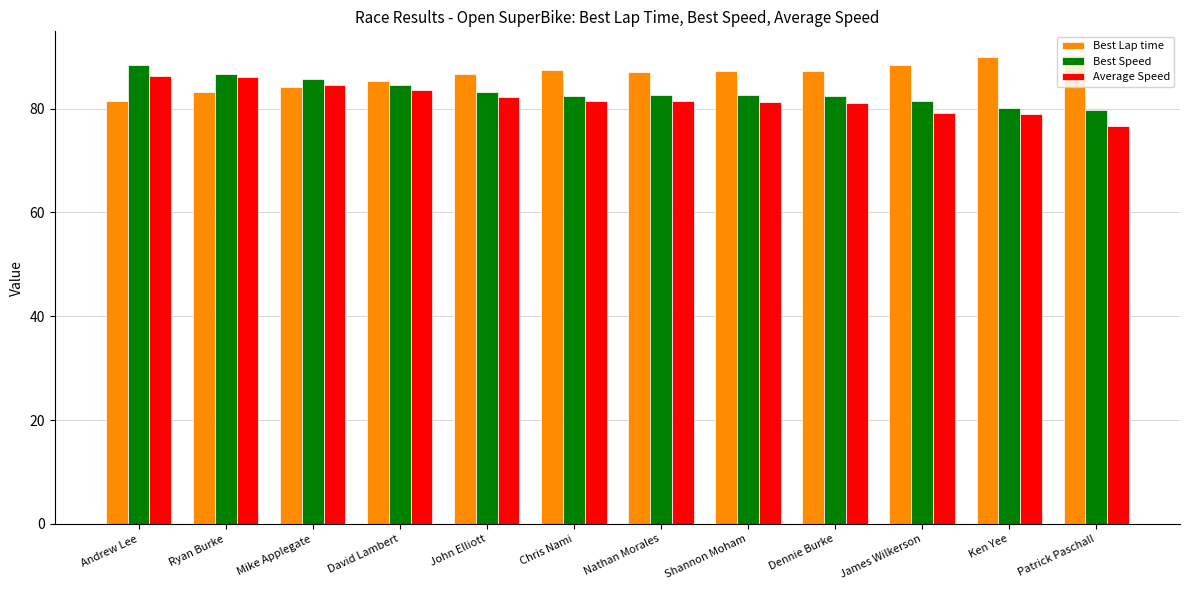

The Best Speed series shows 82.5 at Shannon Moham. True or false?

True